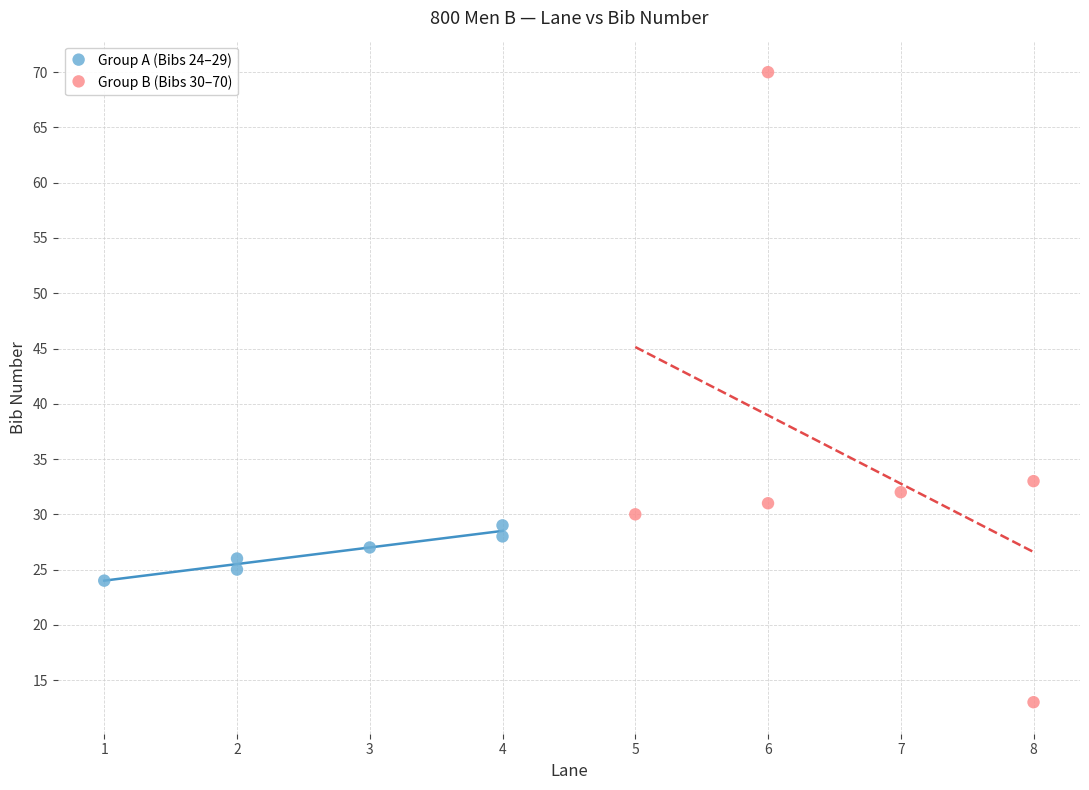

Which series contains the lowest Y value?

Group B (Bibs 30–70)